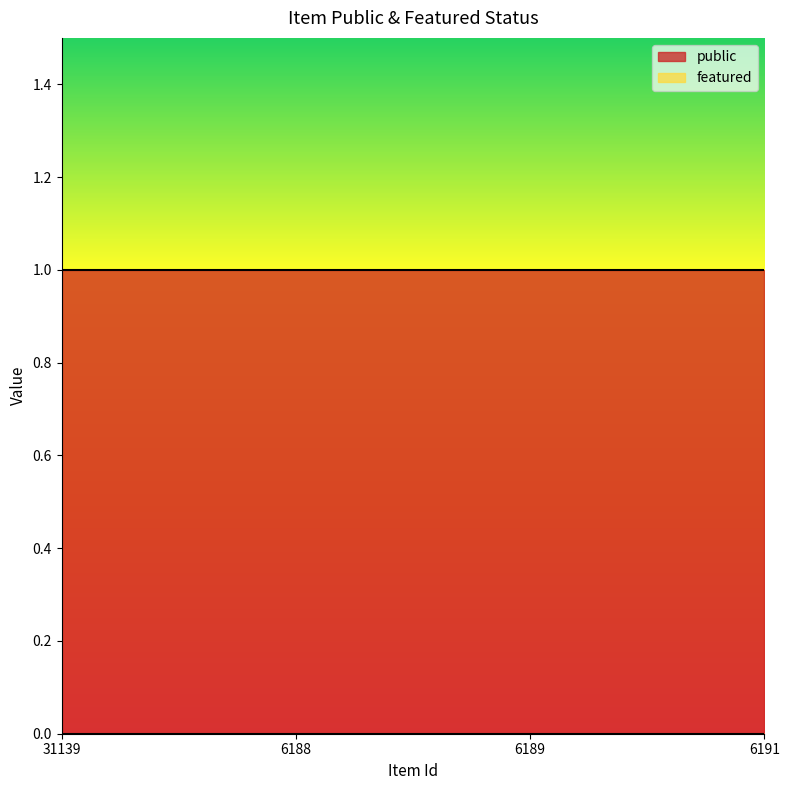

Which series has the widest spread of values?

public